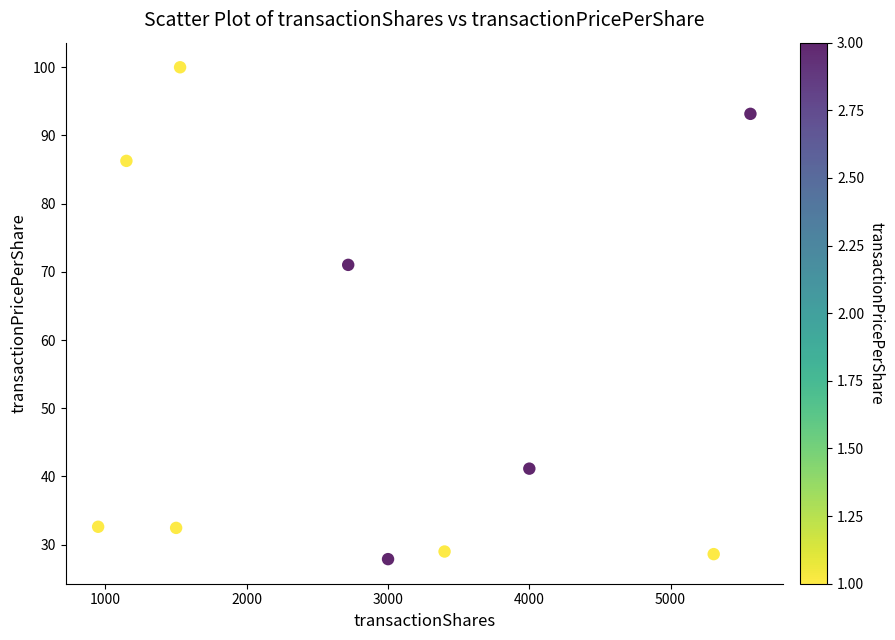

What Y value in the scatter plot is closest to 63?

71.0